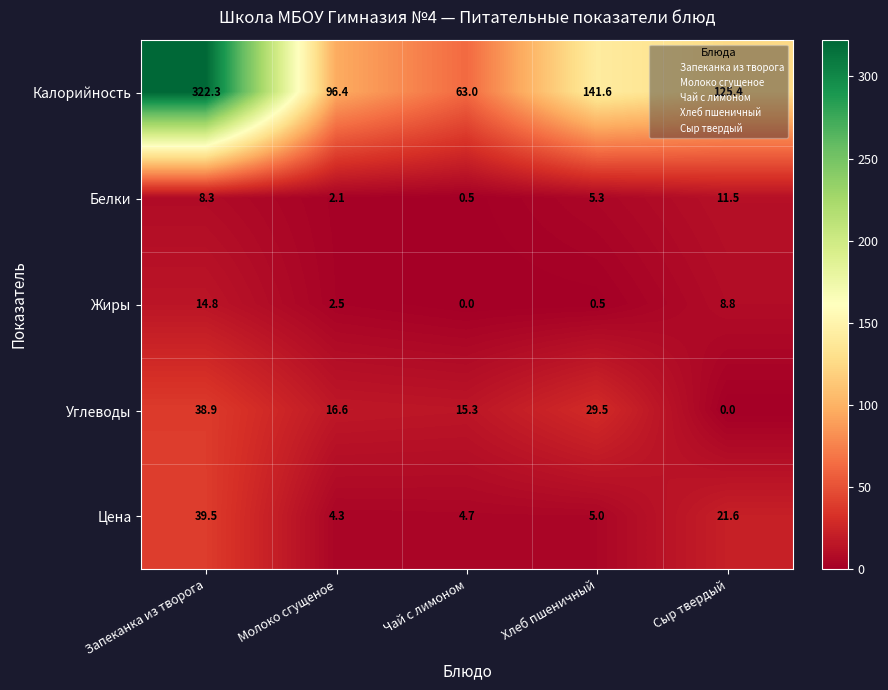

At Молоко сгущеное, list the series in order from largest to smallest.

Калорийность, Углеводы, Цена, Жиры, Белки